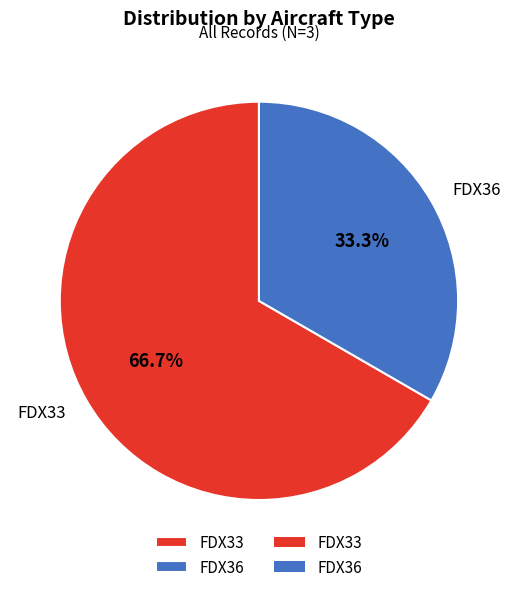

What is the majority slice?

FDX33